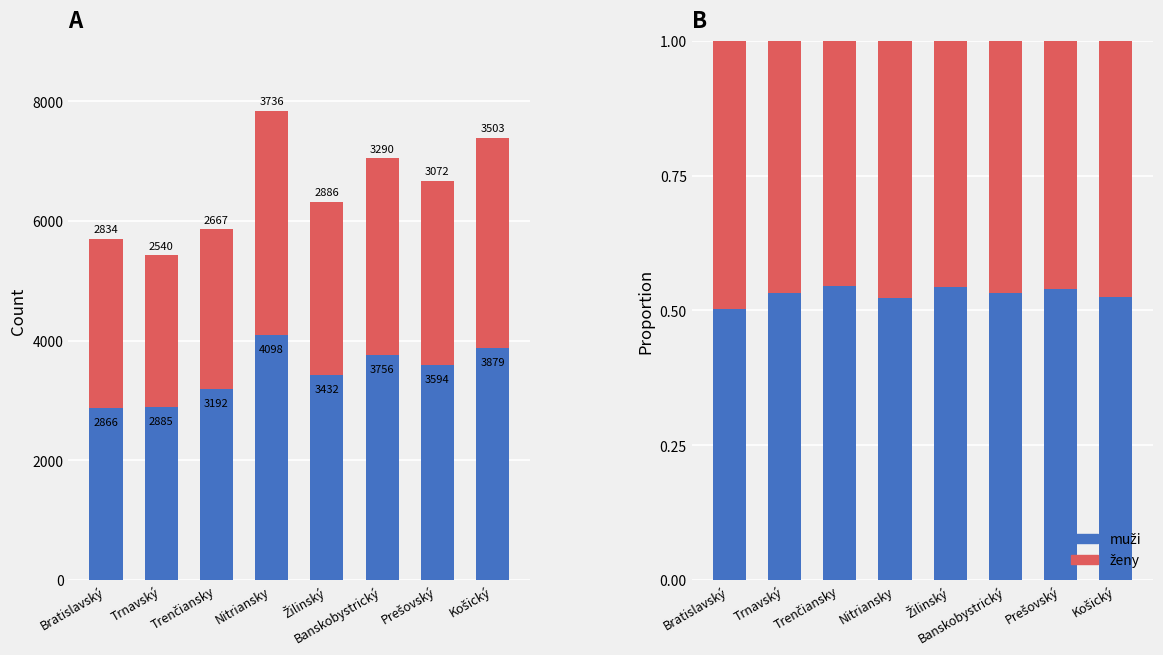

What is the label of the 8th bar from the left?

Košický